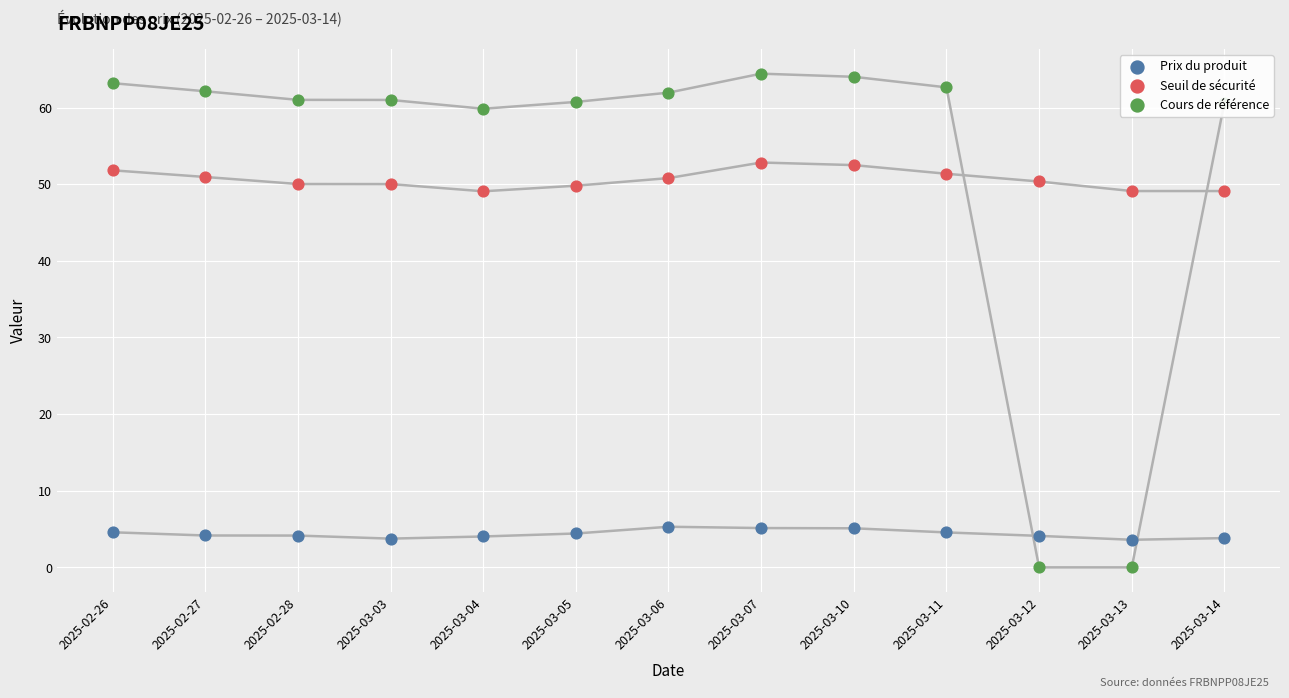

What is the total value across all series at 2025-03-05?

115.0